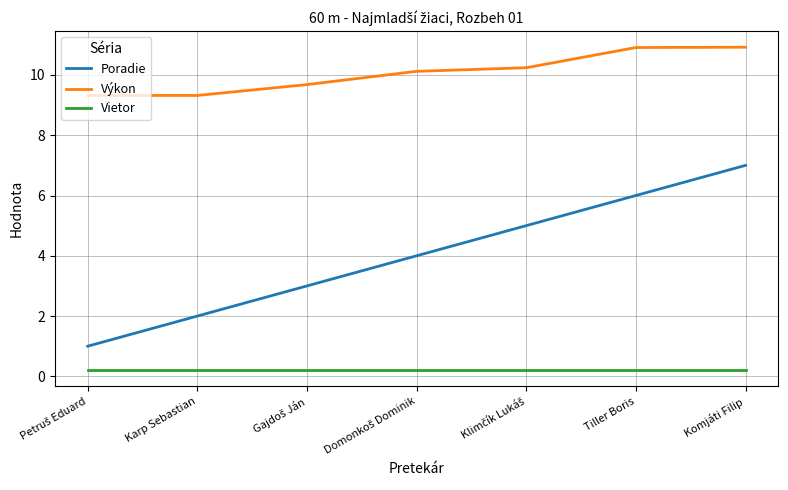

Does the chart display data point markers on the line(s)?

No